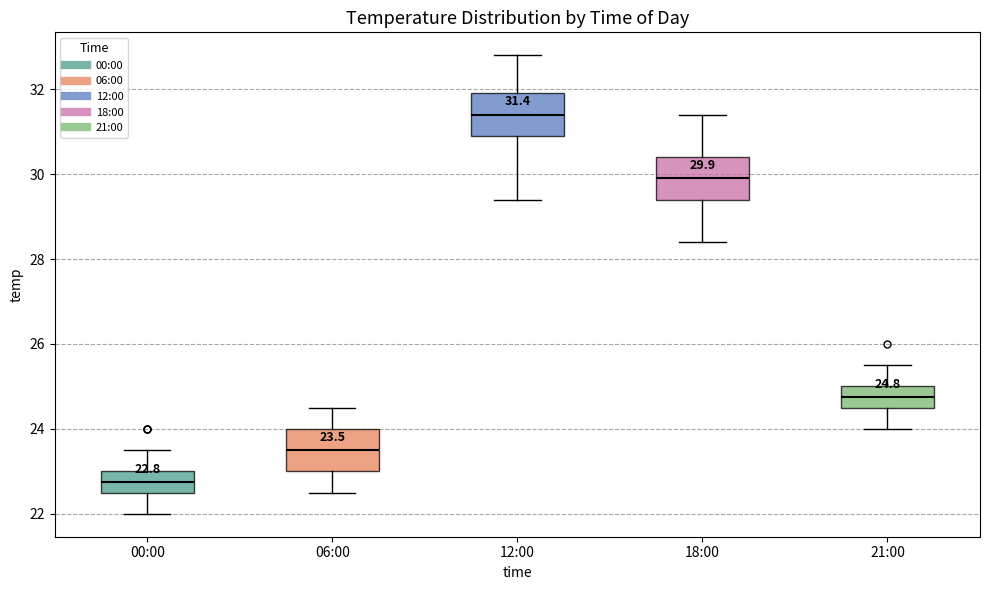

Which box's median line is the lowest?

00:00